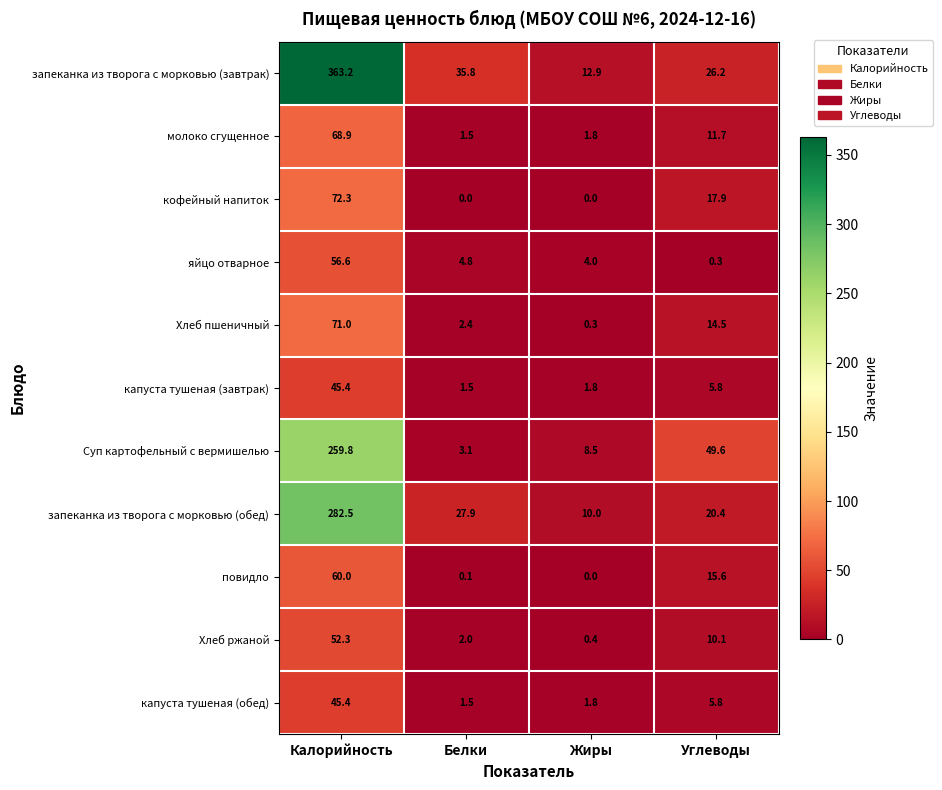

Which series has the largest total across all categories?

запеканка из творога с морковью (завтрак)